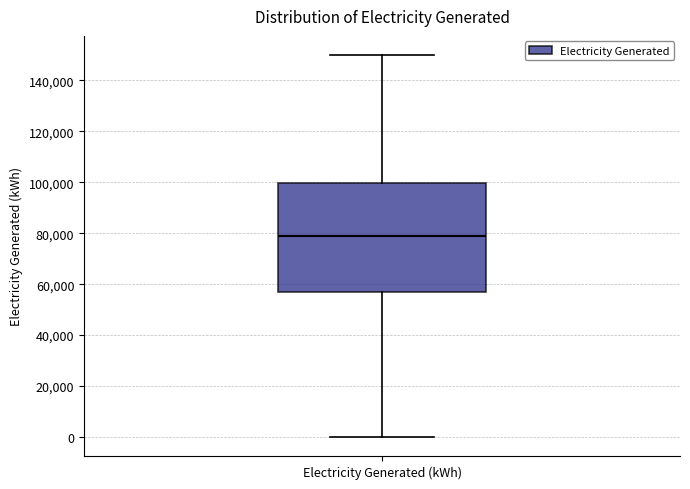

Where is the upper edge of the box for Electricity Generated (kWh) on the y-axis? The values are not printed on the chart, so give them approximately, as read against the axis.

100000